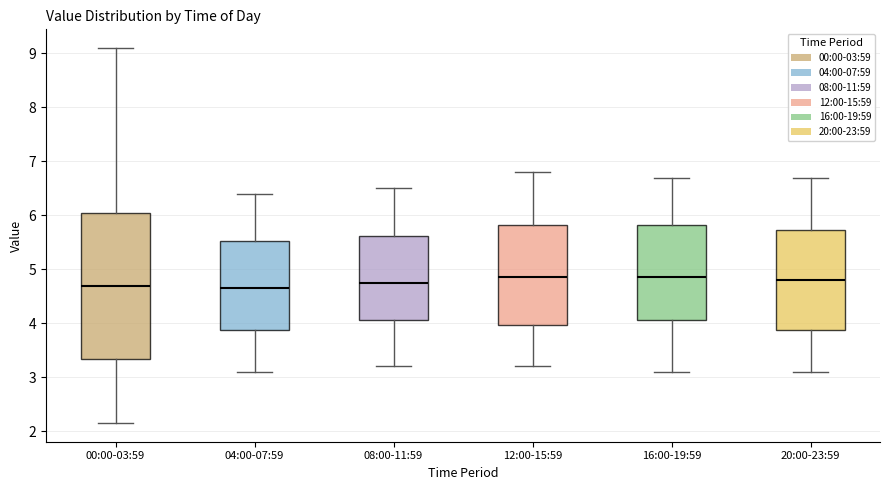

Reading left to right, read every box against the y-axis: the position of its median line, the range the box covers, and the ends of its whiskers. The values are not printed on the chart, so give them approximately, as read against the axis.

00:00-03:59: median 4.7, box 3.3 to 6.0, whiskers 2.2 to 9.1
04:00-07:59: median 4.7, box 3.9 to 5.5, whiskers 3.1 to 6.4
08:00-11:59: median 4.8, box 4.1 to 5.6, whiskers 3.2 to 6.5
12:00-15:59: median 4.9, box 4.0 to 5.8, whiskers 3.2 to 6.8
16:00-19:59: median 4.9, box 4.1 to 5.8, whiskers 3.1 to 6.7
20:00-23:59: median 4.8, box 3.9 to 5.7, whiskers 3.1 to 6.7